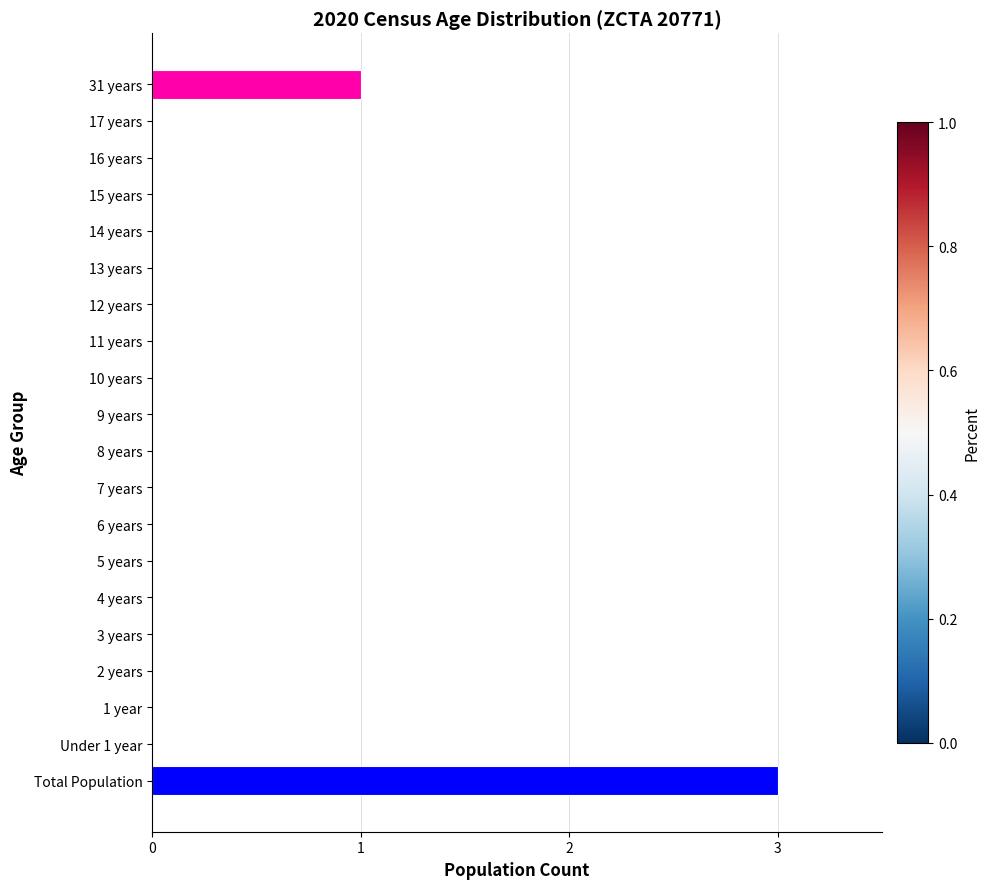

How many series are shown in this chart?

1